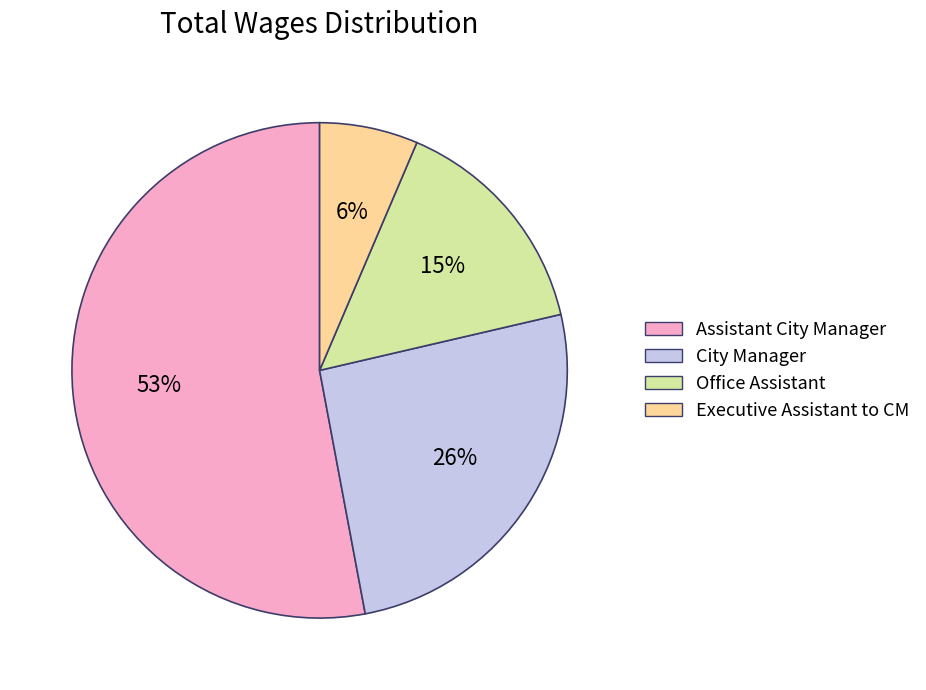

Do Assistant City Manager and City Manager together represent more than half of the pie?

Yes